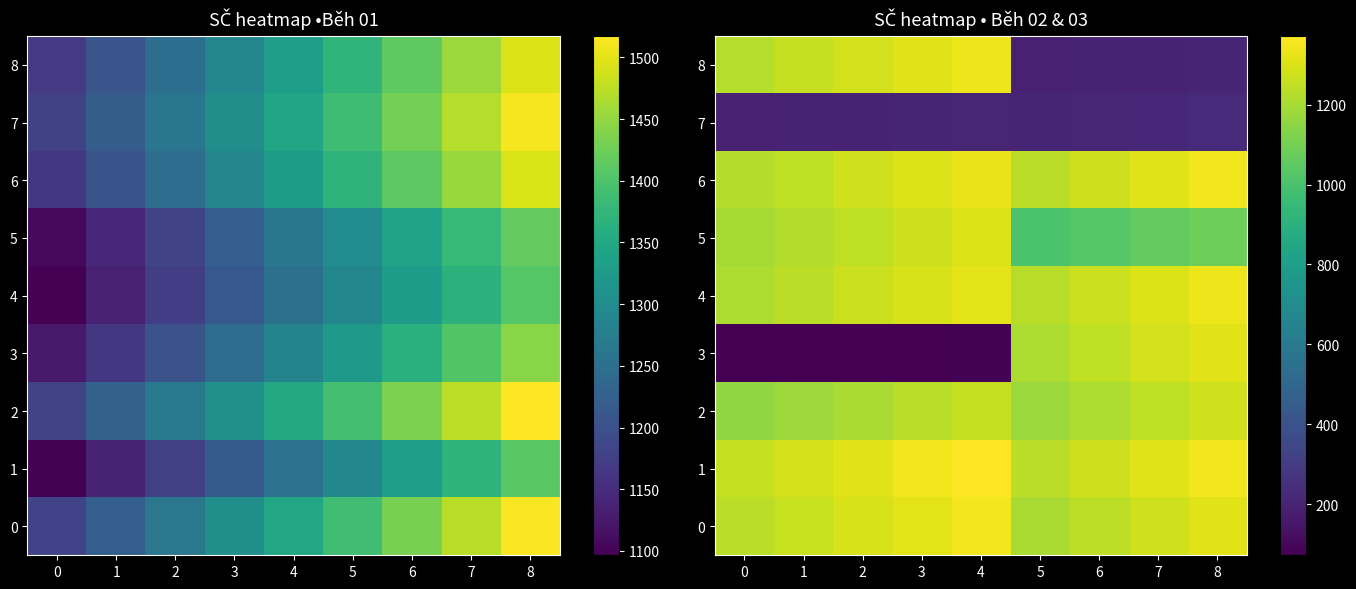

Which series has the largest total across all categories?

1